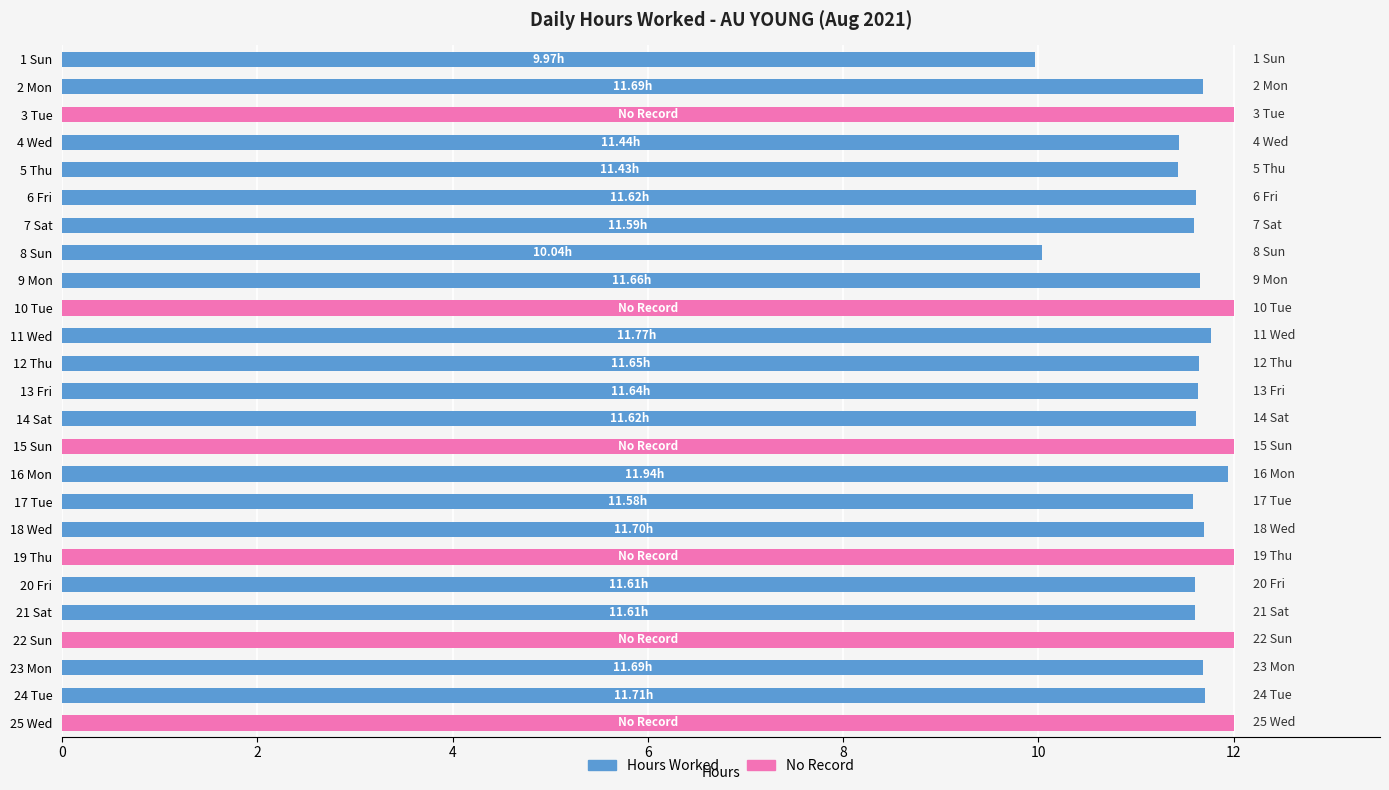

Between 7 Sat and 20 Fri, which is larger?

20 Fri